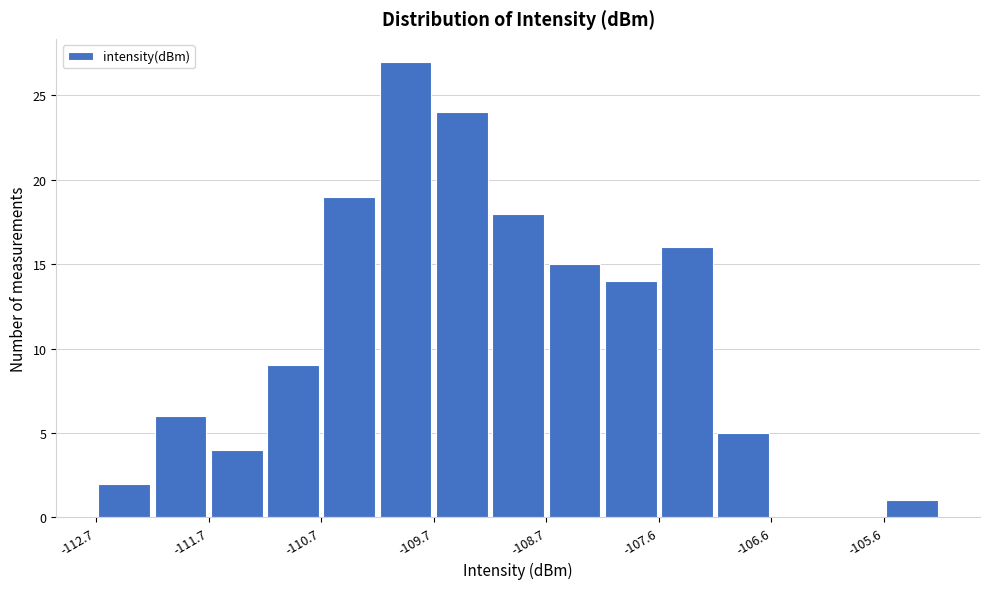

Read against the x-axis, roughly where is the centre of the tallest bar?

-110.0